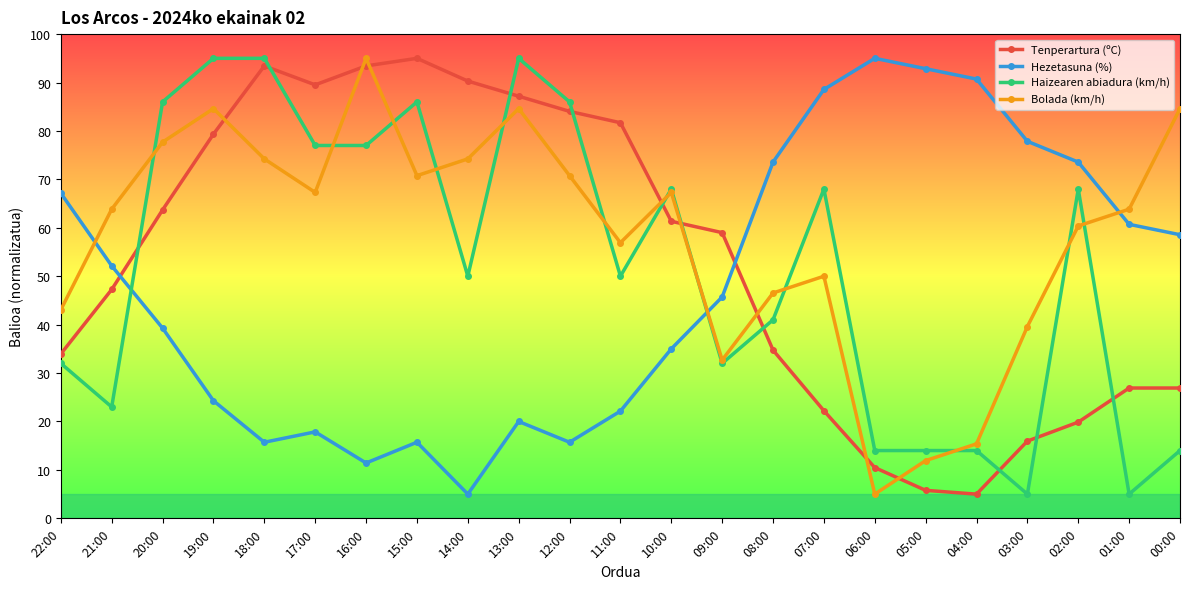

Does the chart display data point markers on the line(s)?

Yes